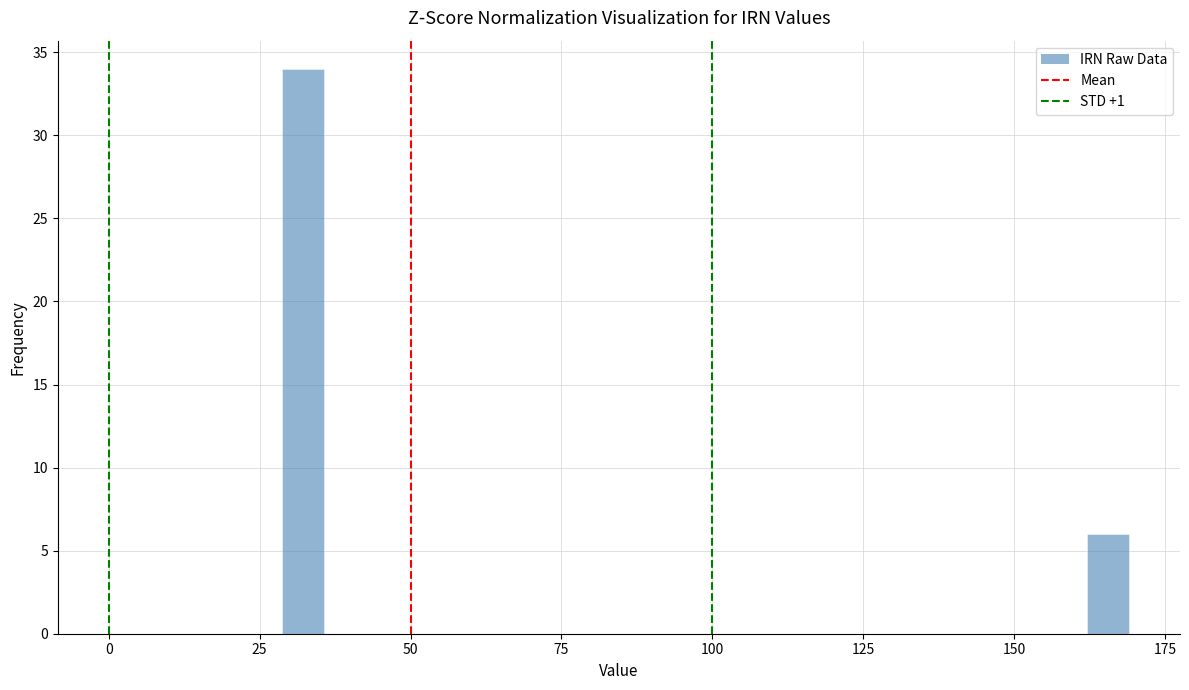

Read against the x-axis, roughly where is the centre of the tallest bar?

30